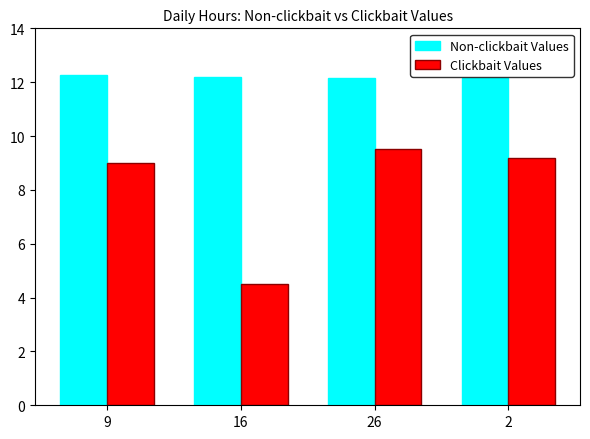

Reading right to left, transcribe all the data shown in this chart.

Non-clickbait Values: 2=12.2	26=12.2	16=12.2	9=12.3
Clickbait Values: 2=9.2	26=9.5	16=4.5	9=9.0